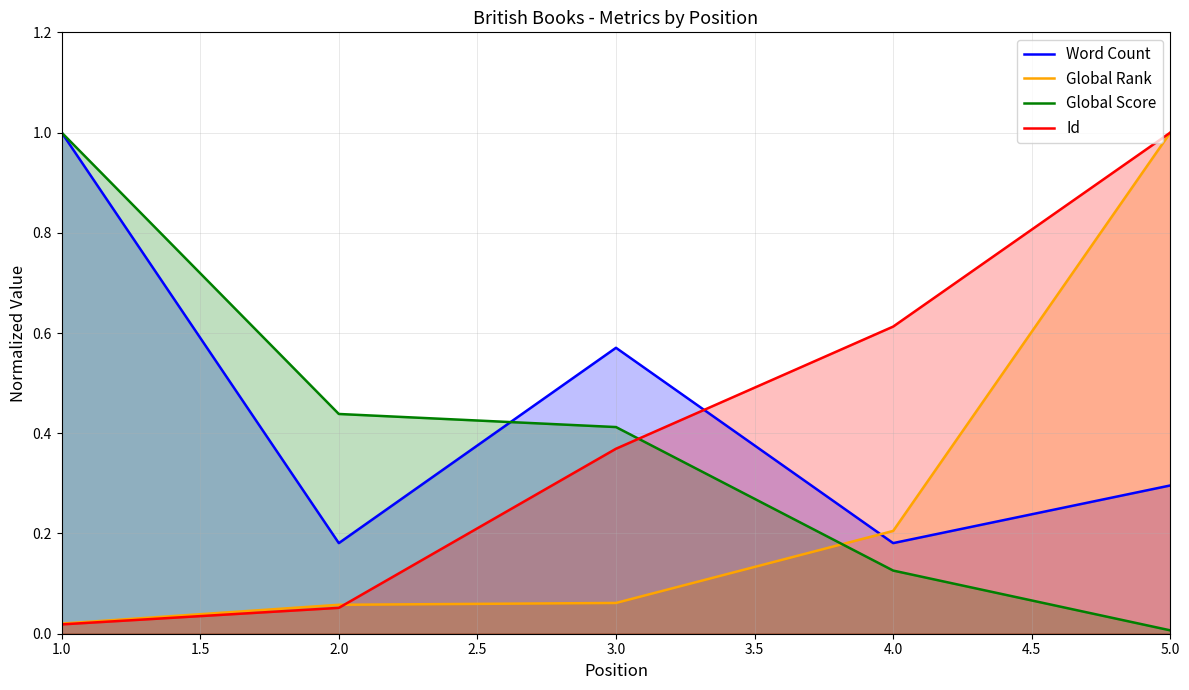

Which series changed the most between 2.0 and 3.0?

Word Count